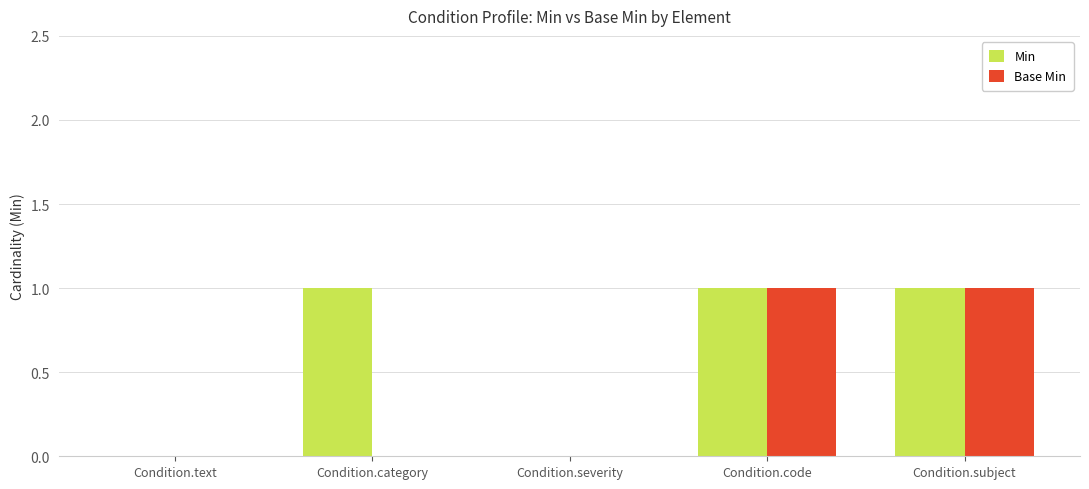

Are the bars horizontal?

No